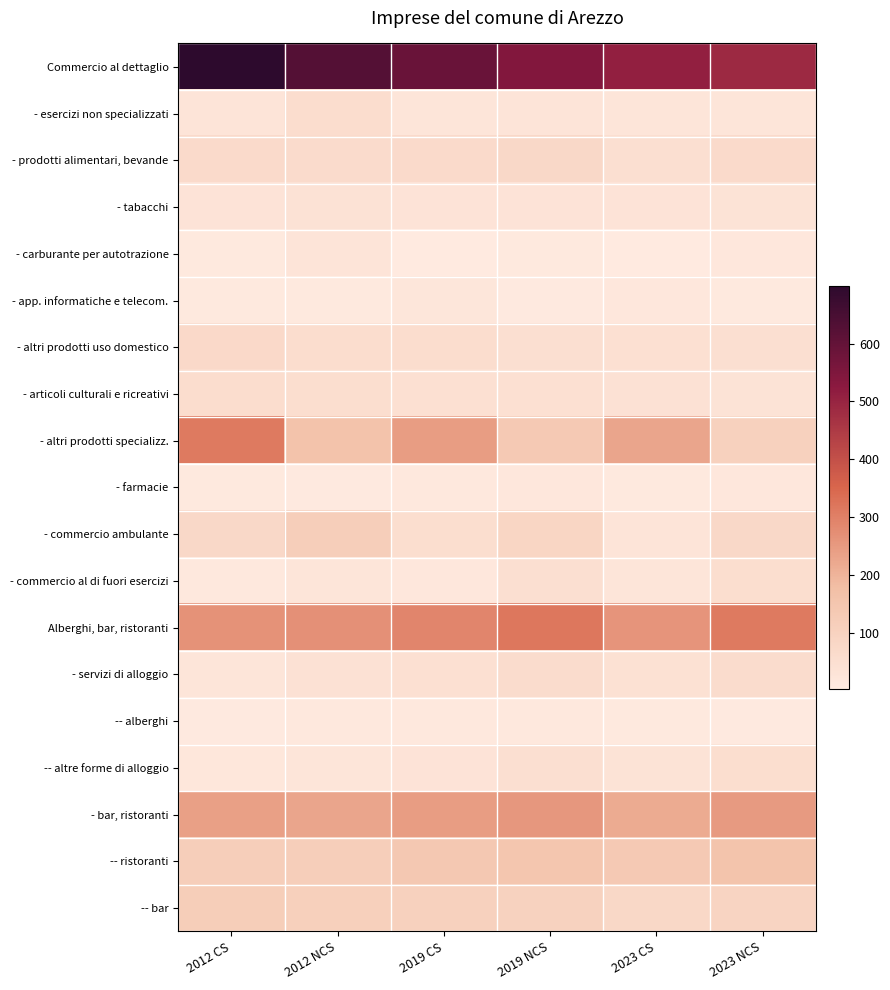

Which has a higher value, 2019 NCS or 2012 CS?

2012 CS